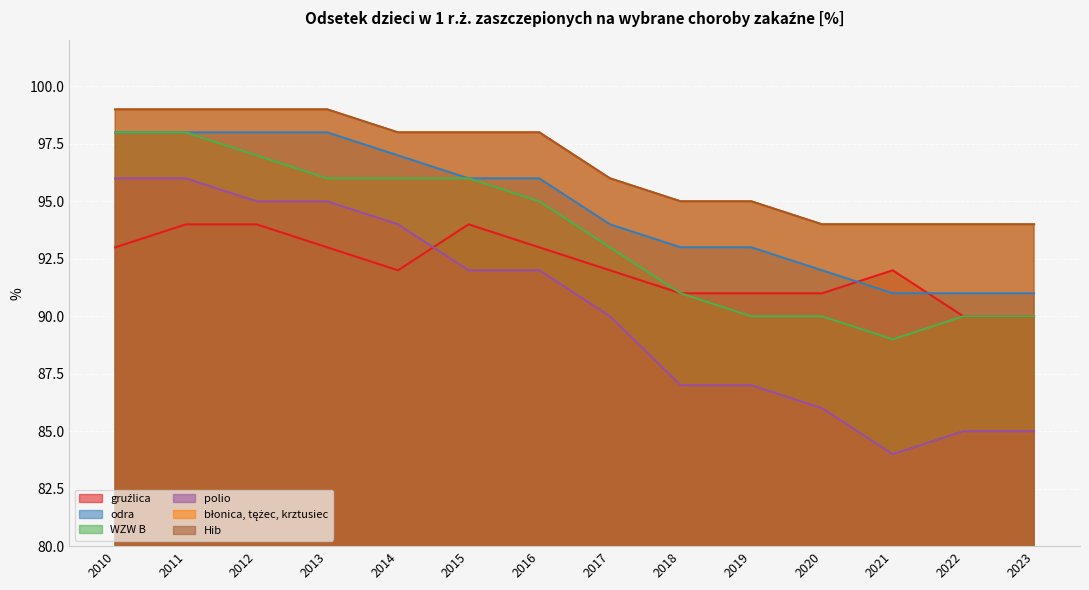

List the series in order of their peak value, lowest first.

gruźlica, polio, odra, WZW B, błonica, tężec, krztusiec, Hib